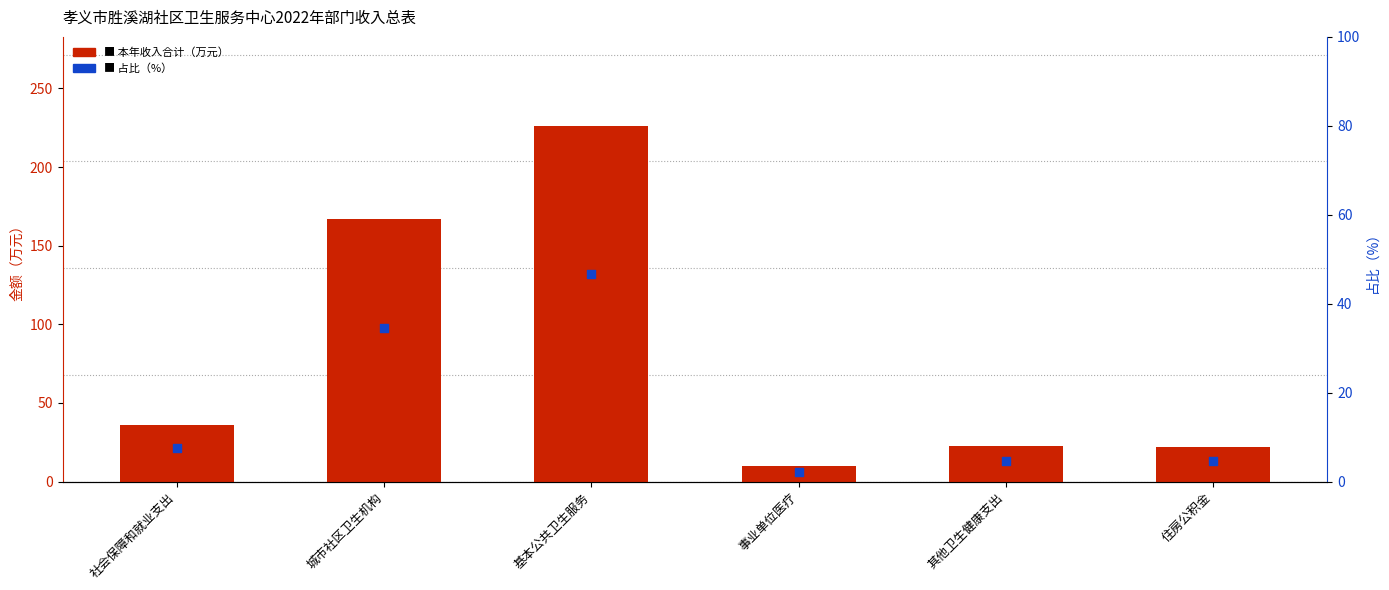

What are all the series names shown in the legend?

本年收入合计（万元）, 占比（%）